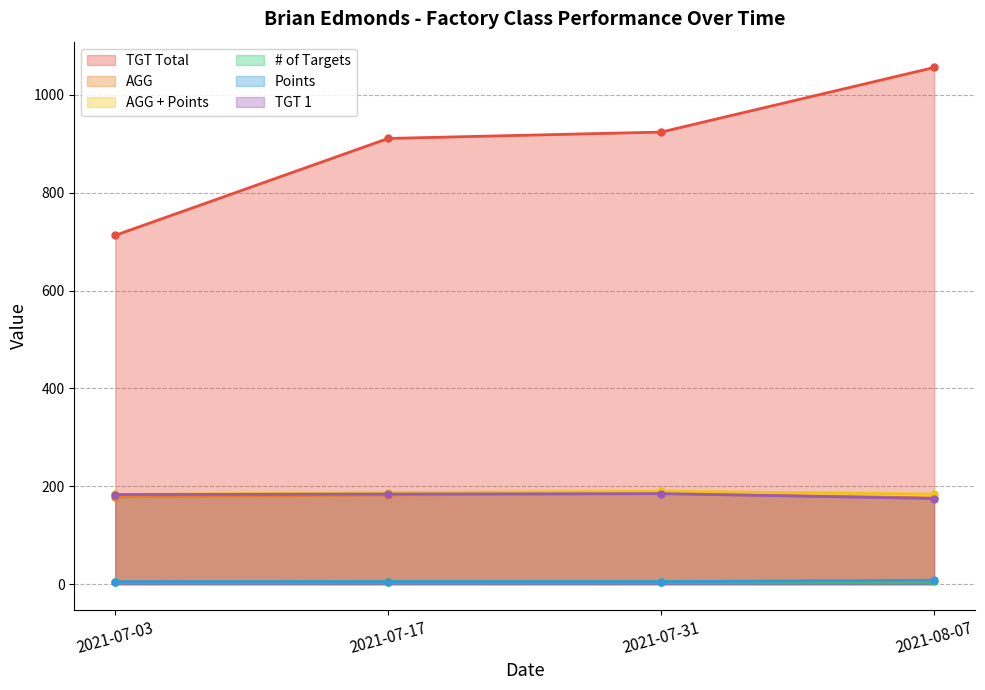

At how many categories does at least one series exceed 923?

2